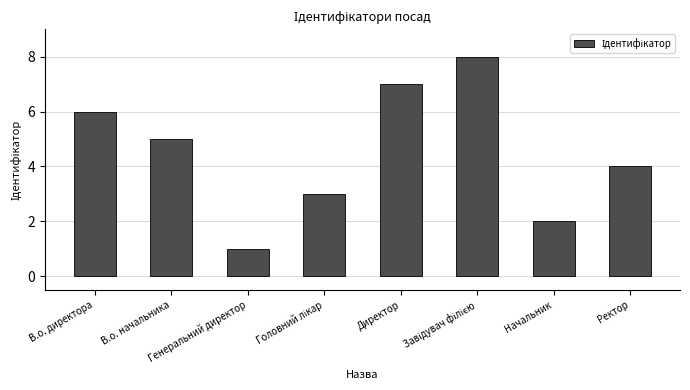

What is the greatest value displayed?

8